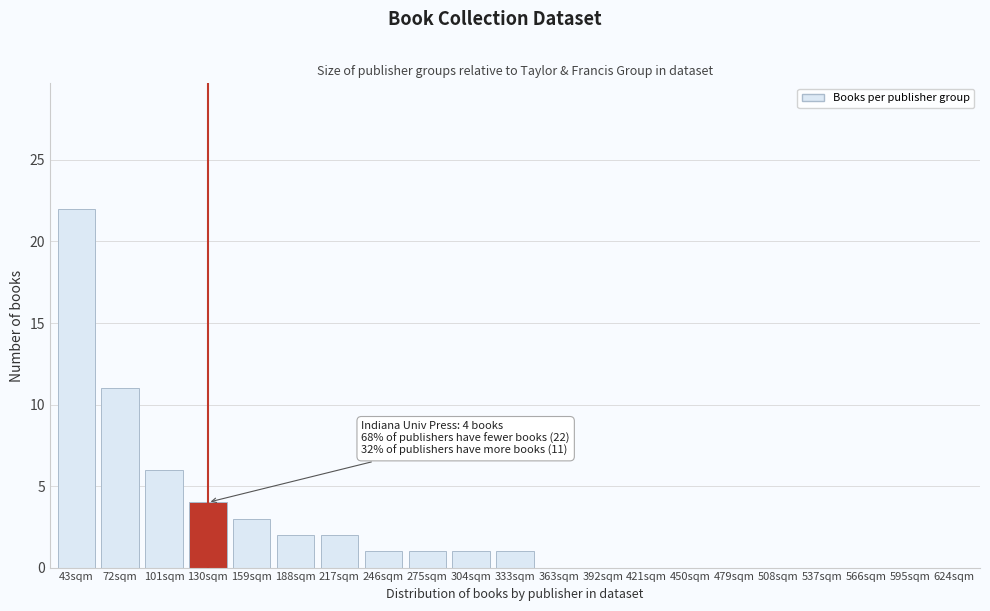

Reading left to right, what are all the values shown in this chart?

43sqm=22	72sqm=11	101sqm=6	130sqm=4	159sqm=3	188sqm=2	217sqm=2	246sqm=1	275sqm=1	304sqm=1	333sqm=1	363sqm=0	392sqm=0	421sqm=0	450sqm=0	479sqm=0	508sqm=0	537sqm=0	566sqm=0	595sqm=0	624sqm=0